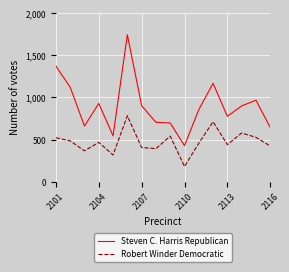

True or false: Steven C. Harris Republican and Robert Winder Democratic cross at least once.

False